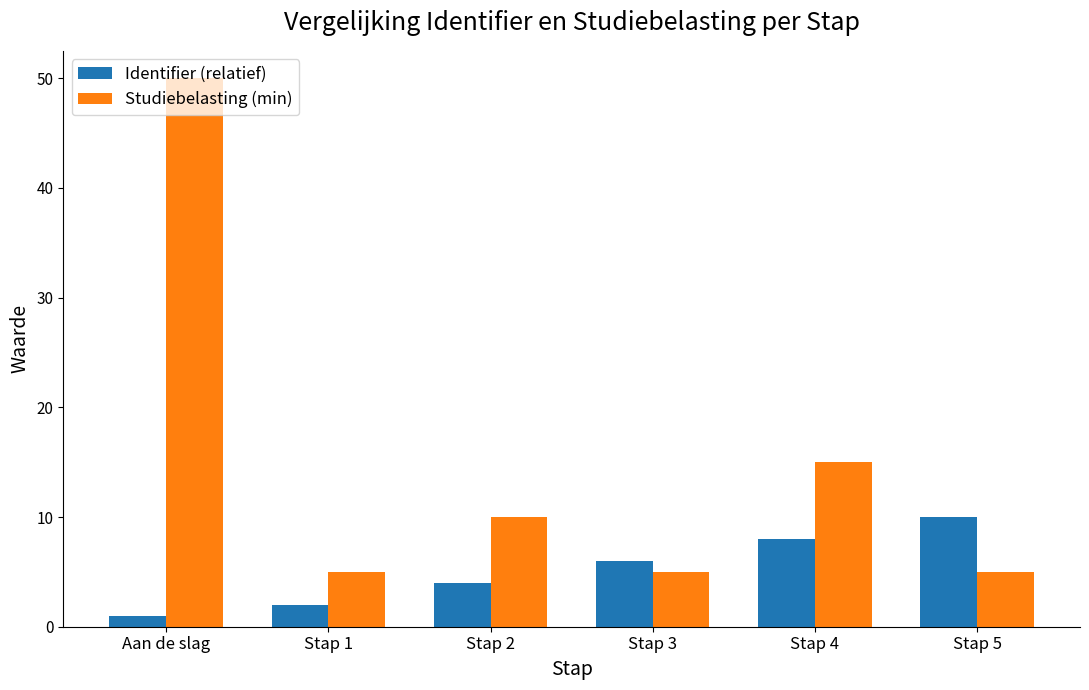

Which series has the largest total across all categories?

Studiebelasting (min)